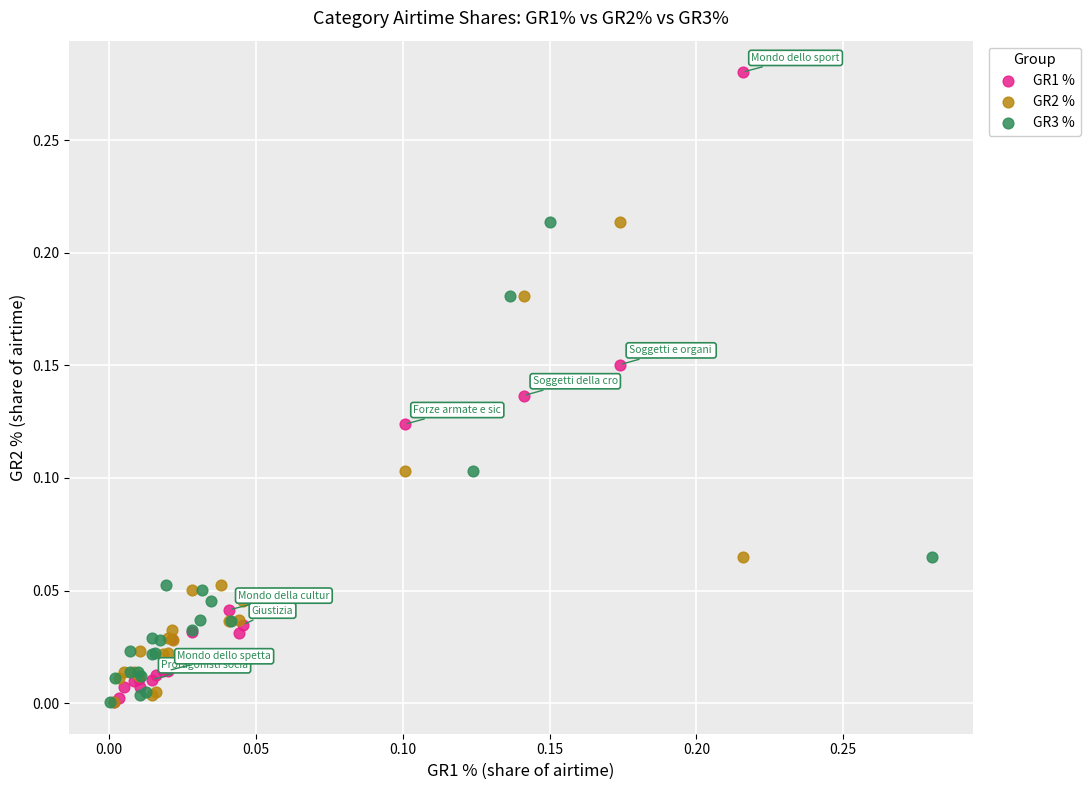

Which series has the largest Y range (max minus min)?

GR1 %